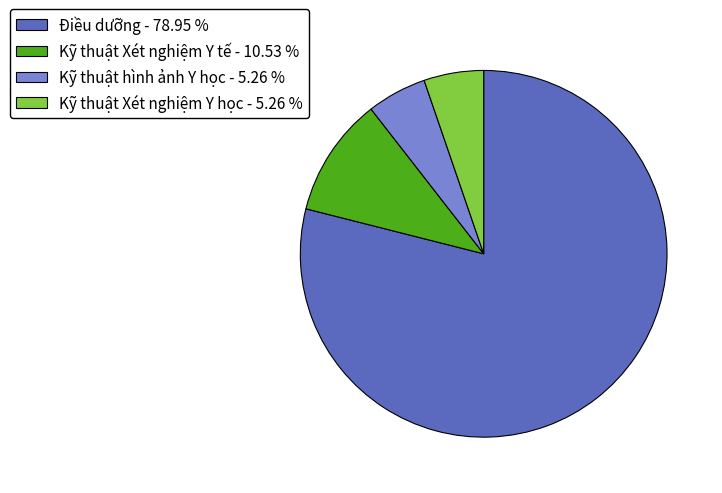

What is the ratio of the value at Điều dưỡng - 78.95 % to the value at Kỹ thuật hình ảnh Y học - 5.26 %?

15.0